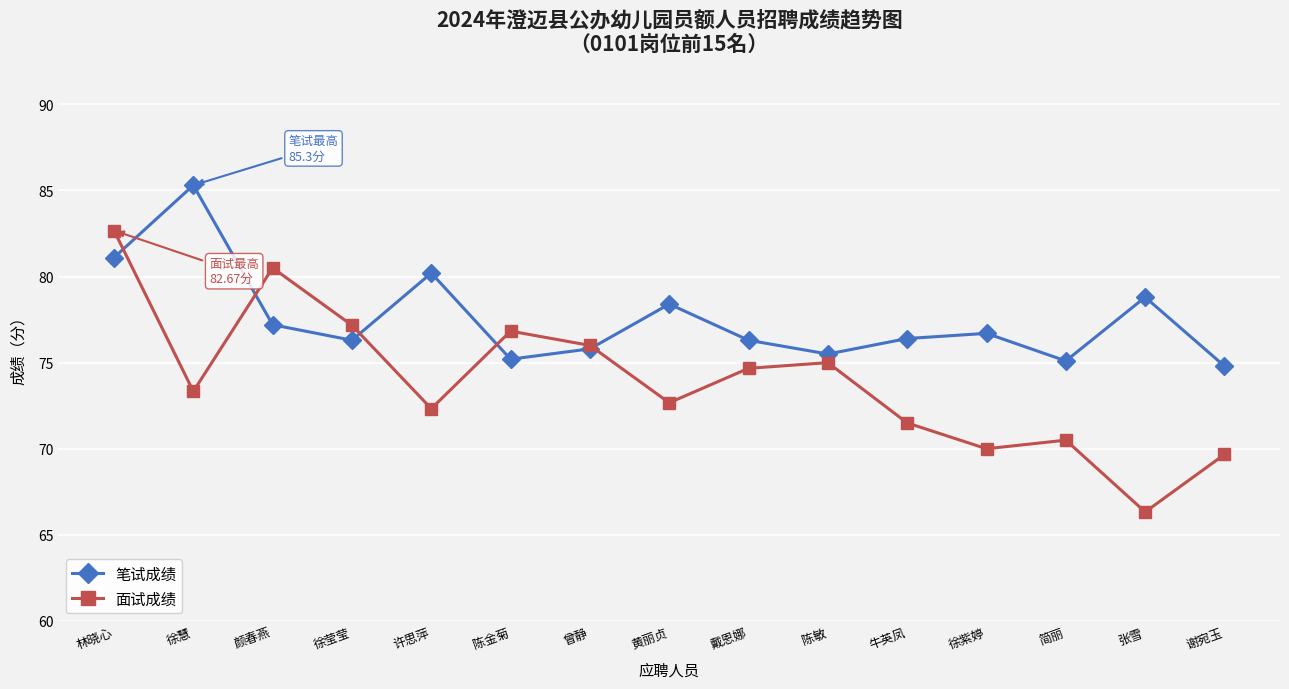

Where does the 面试成绩 series first go above 73?

林晓心